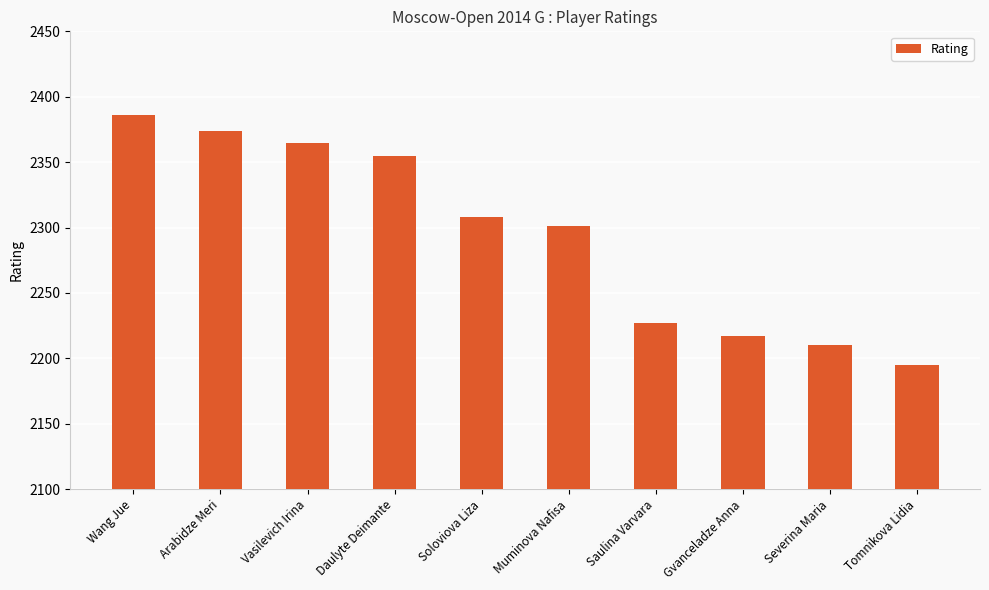

True or false: the data shows 1454 at Wang Jue.

False